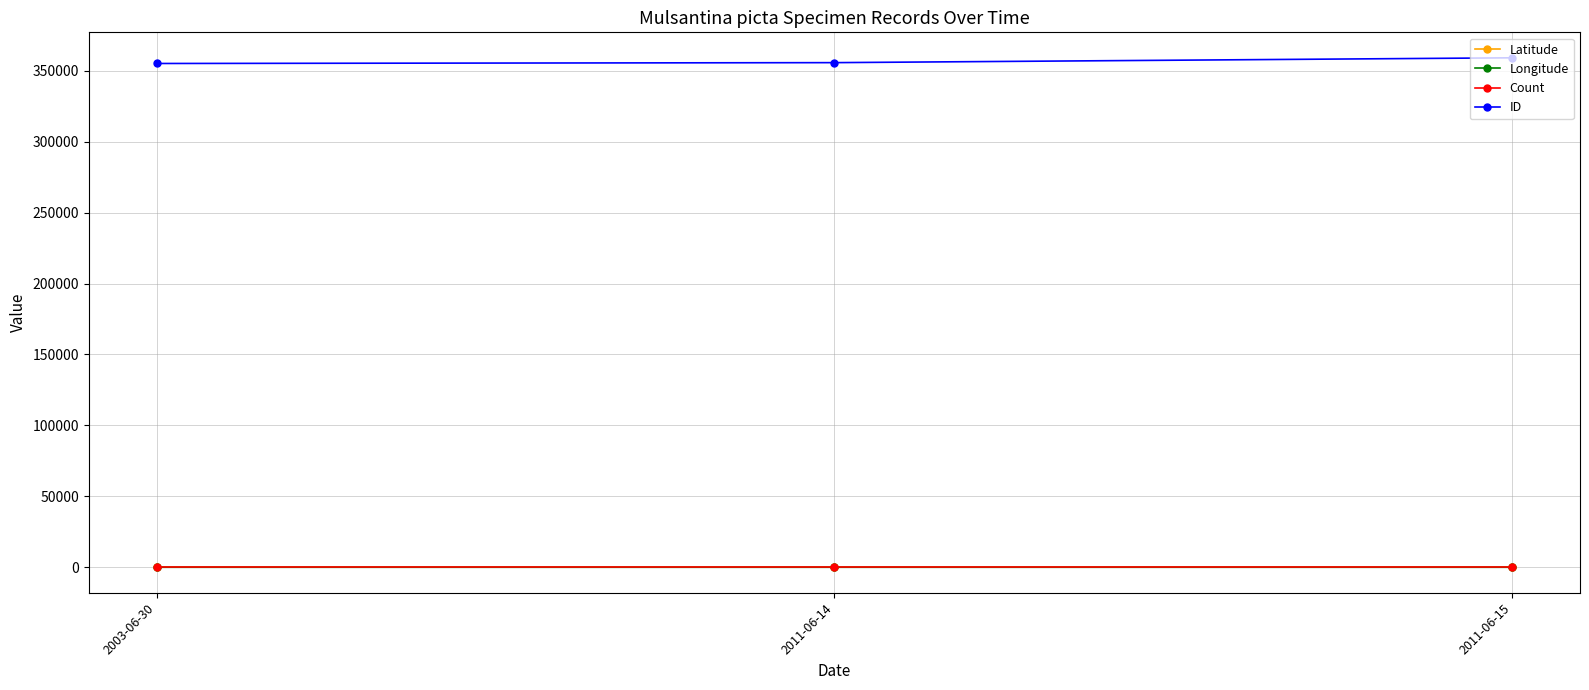

At which label is ID closest to 357187?

2011-06-14